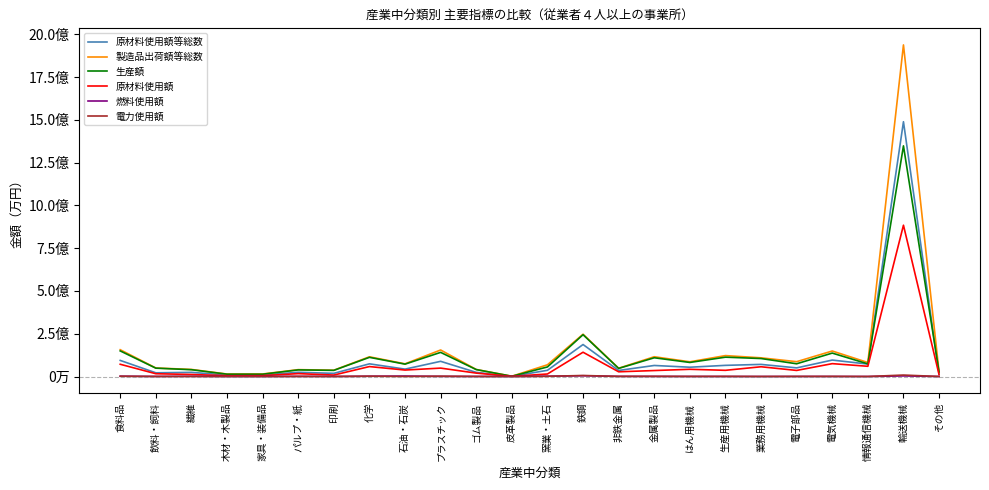

Where does the 製造品出荷額等総数 series first go above 81887144?

食料品